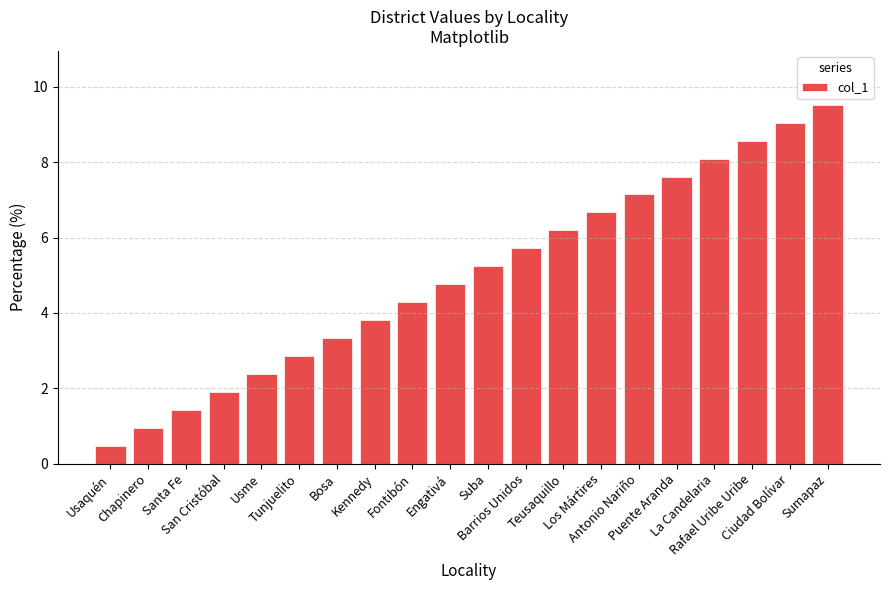

Reading left to right, what are all the values shown in this chart?

0.5	1.0	1.4	1.9	2.4	2.9	3.3	3.8	4.3	4.8	5.2	5.7	6.2	6.7	7.1	7.6	8.1	8.6	9.0	9.5